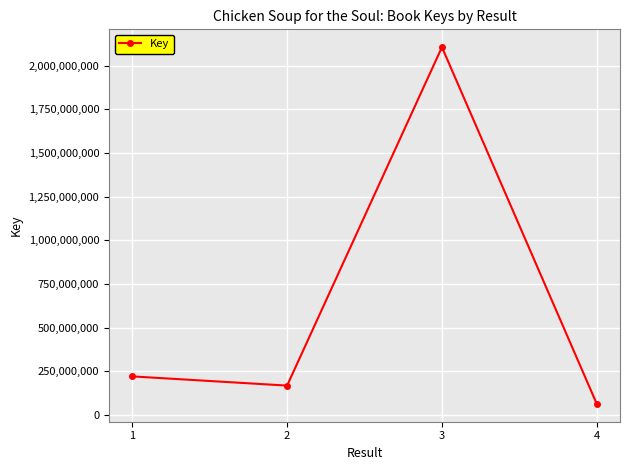

Between 2 and 3, which is larger?

3